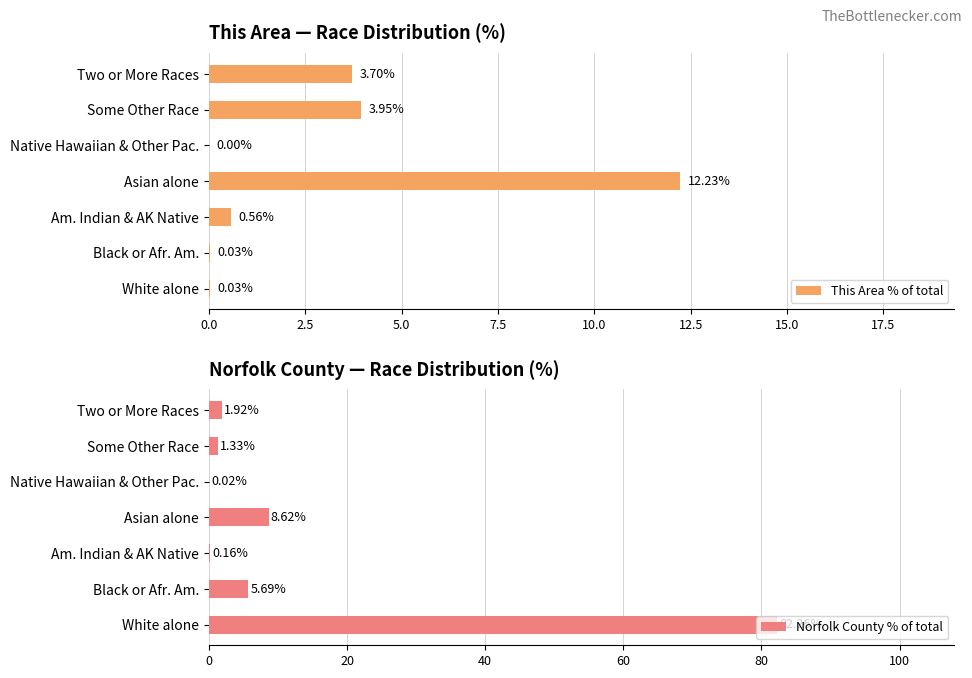

Where is This Area % of total nearest to the value 6?

Some Other Race